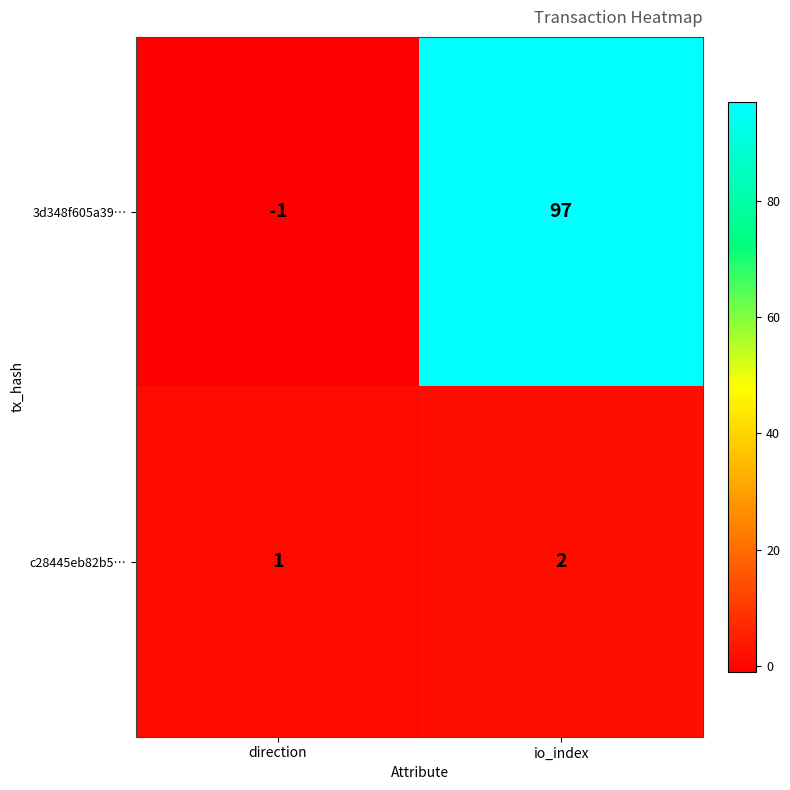

What is the maximum value shown in the chart?

97